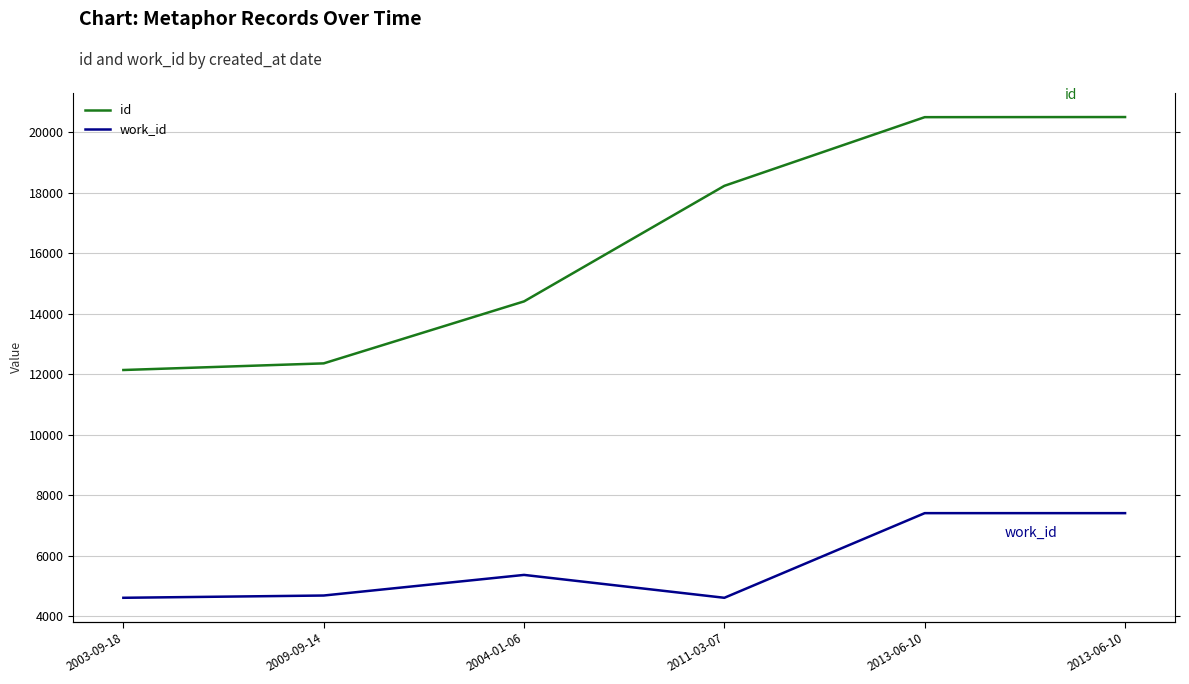

Between 2004-01-06 and 2013-06-10, which is larger?

2013-06-10